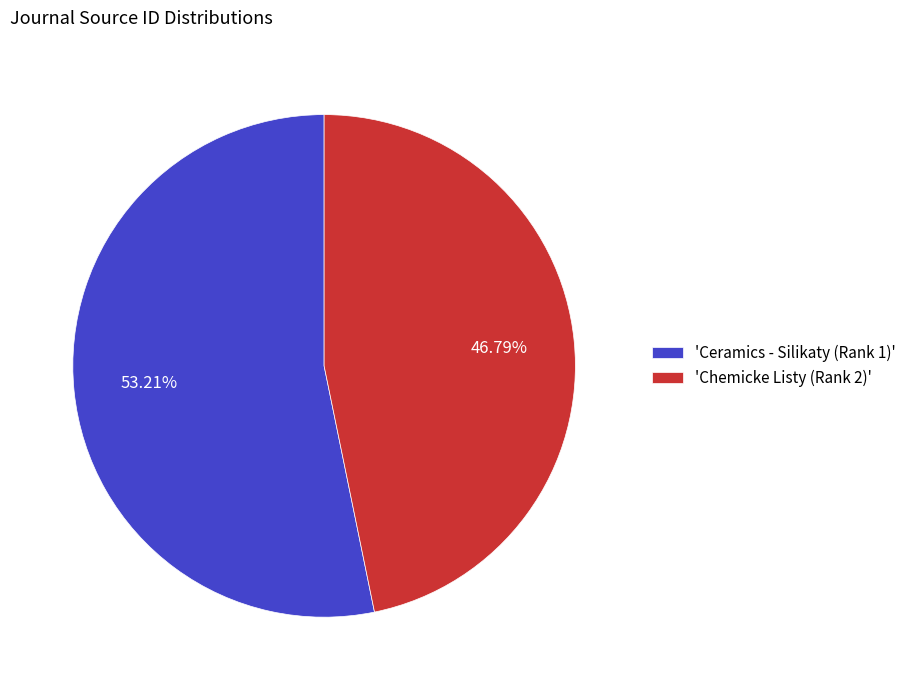

Rank the categories by value from lowest to highest.

'Chemicke Listy (Rank 2)', 'Ceramics - Silikaty (Rank 1)'